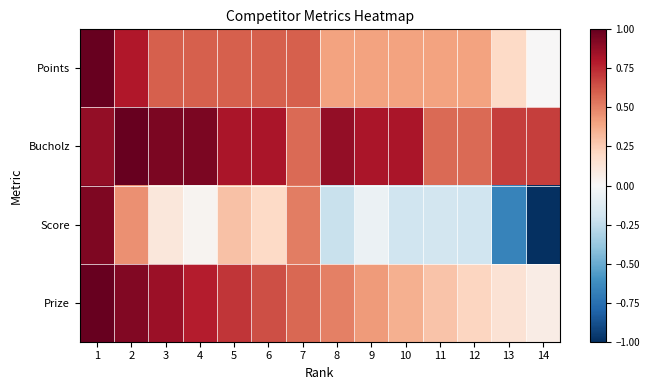

Reading right to left, list all the values displayed in this chart.

Points: 14=0.0	13=0.2	12=0.4	11=0.4	10=0.4	9=0.4	8=0.4	7=0.6	6=0.6	5=0.6	4=0.6	3=0.6	2=0.8	1=1.0
Bucholz: 14=0.7	13=0.7	12=0.6	11=0.6	10=0.8	9=0.8	8=0.9	7=0.6	6=0.8	5=0.8	4=0.9	3=0.9	2=1.0	1=0.9
Score: 14=-1.0	13=-0.7	12=-0.2	11=-0.2	10=-0.2	9=-0.1	8=-0.2	7=0.5	6=0.2	5=0.3	4=0.0	3=0.1	2=0.5	1=0.9
Prize: 14=0.1	13=0.1	12=0.2	11=0.3	10=0.4	9=0.4	8=0.5	7=0.6	6=0.6	5=0.7	4=0.8	3=0.9	2=0.9	1=1.0